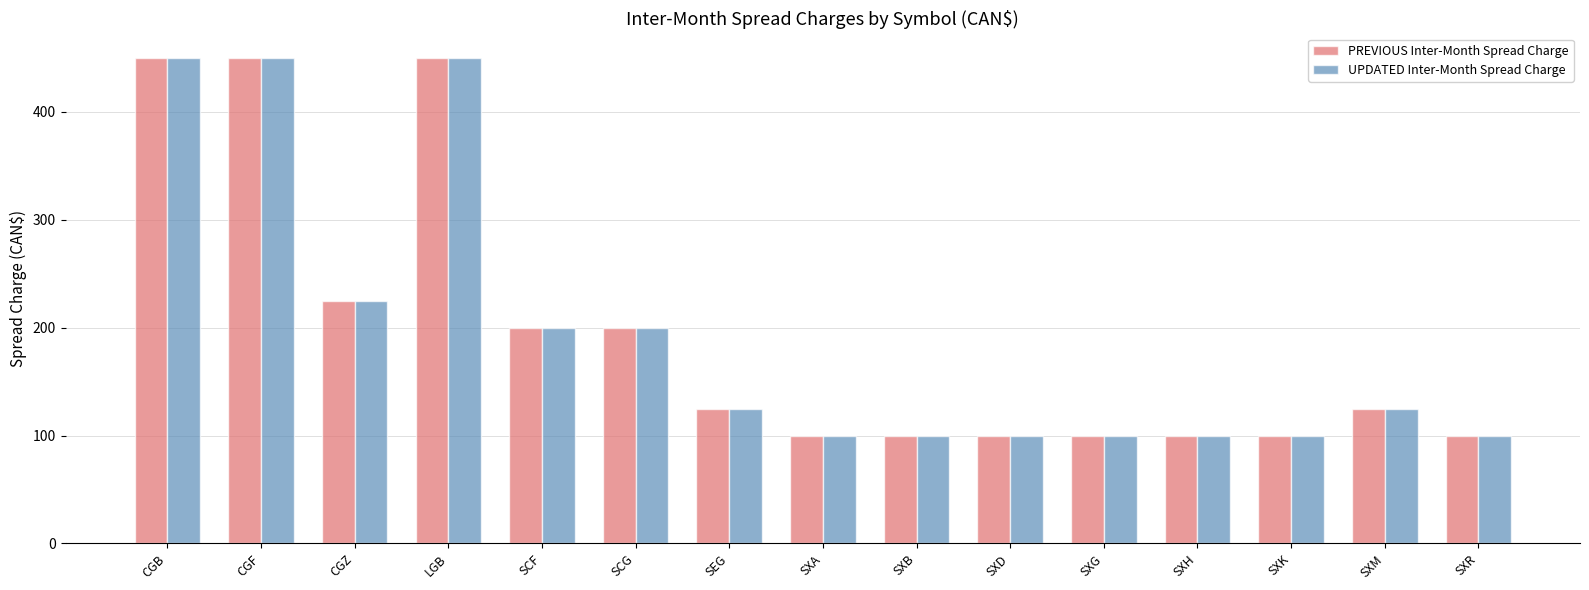

At which label does UPDATED Inter-Month Spread Charge first exceed 125?

CGB